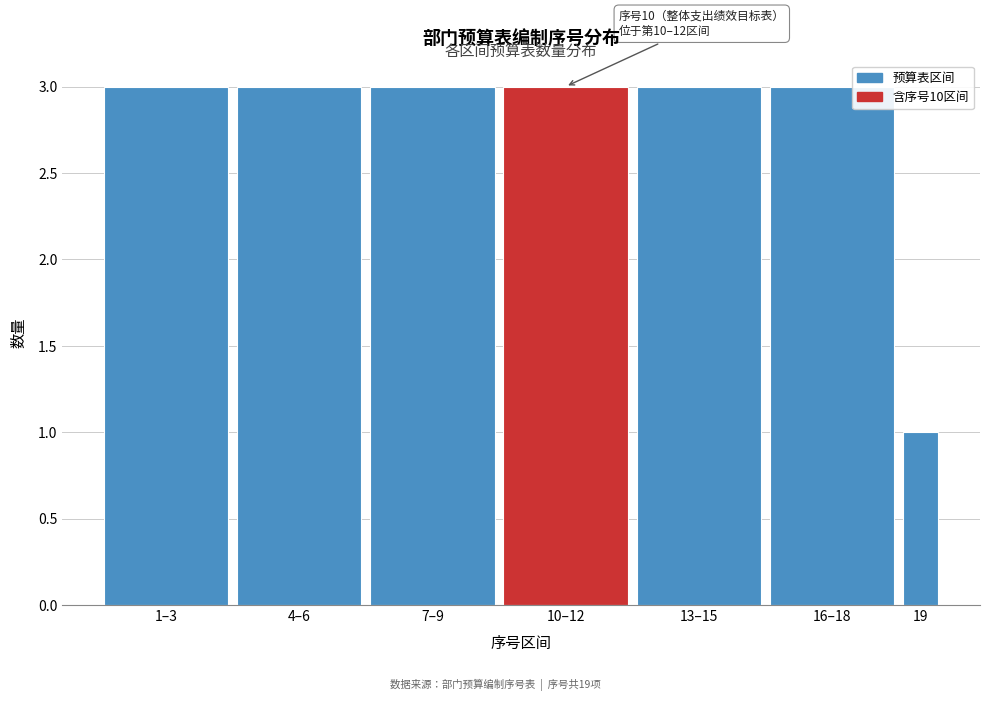

Reading left to right, list all the values displayed in this chart.

3	3	3	3	3	3	1